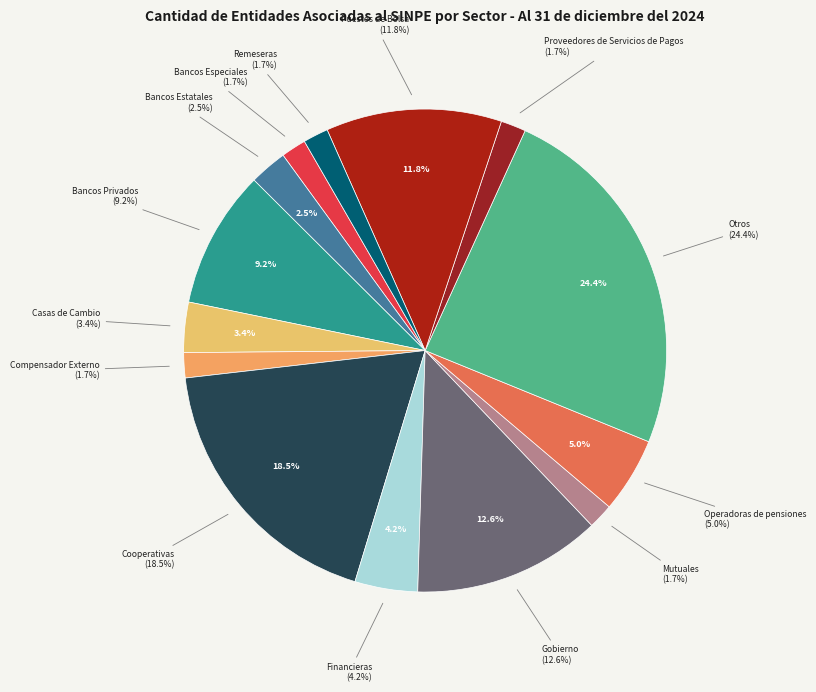

What is the total percentage of Proveedores de Servicios de Pagos and Mutuales?

3.4%